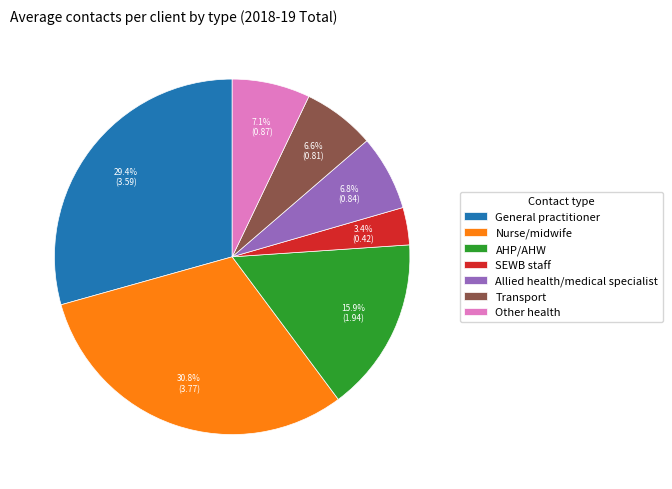

Is the sum of Transport and AHP/AHW greater than half?

No